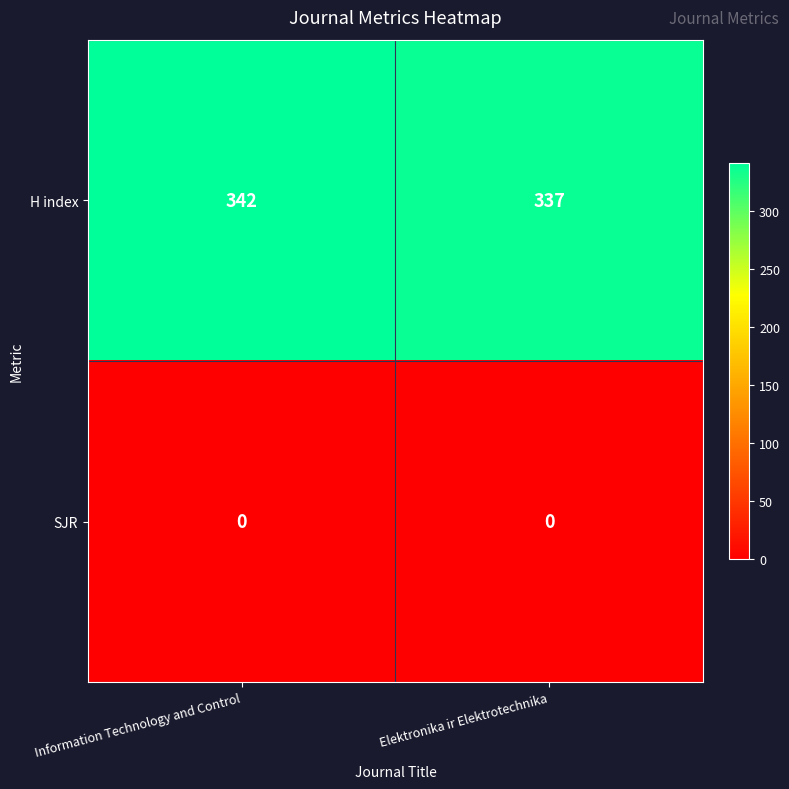

What is the spread (max minus min) of values at Elektronika ir Elektrotechnika?

337